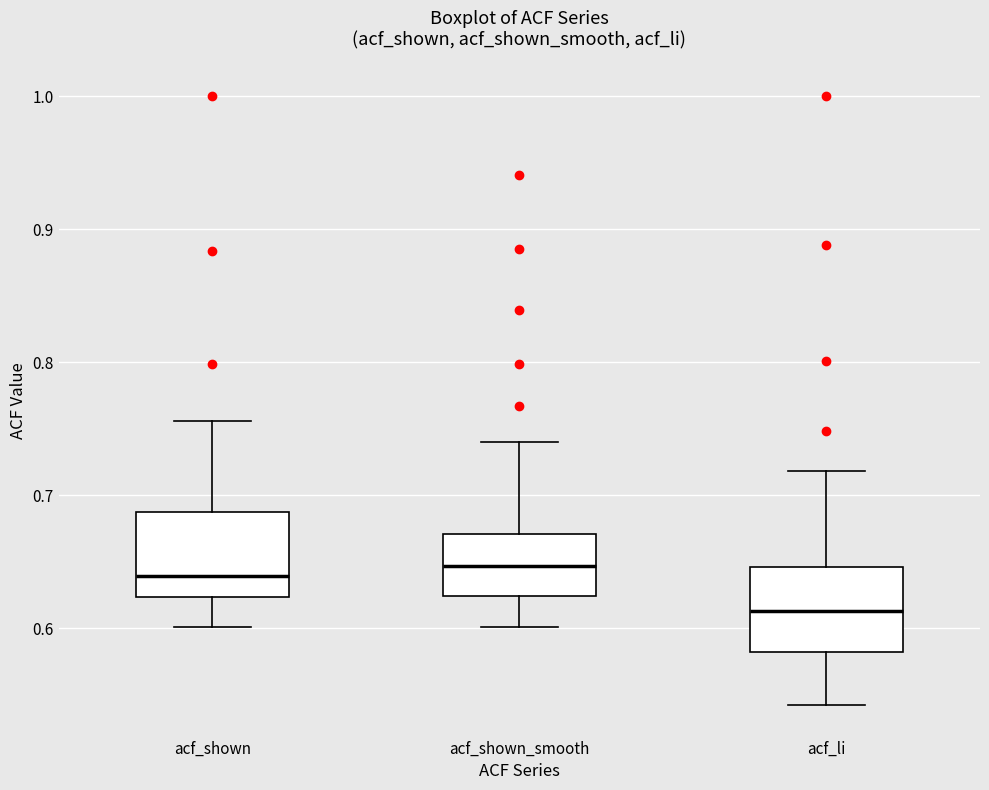

Reading left to right, transcribe this box plot: for each box, give where its median line is, the range the box spans, and where its two whiskers end, as read against the y-axis. The values are not printed on the chart, so give them approximately, as read against the axis.

acf_shown: median 0.64, box 0.62 to 0.69, whiskers 0.60 to 0.76
acf_shown_smooth: median 0.65, box 0.62 to 0.67, whiskers 0.60 to 0.74
acf_li: median 0.61, box 0.58 to 0.65, whiskers 0.54 to 0.72